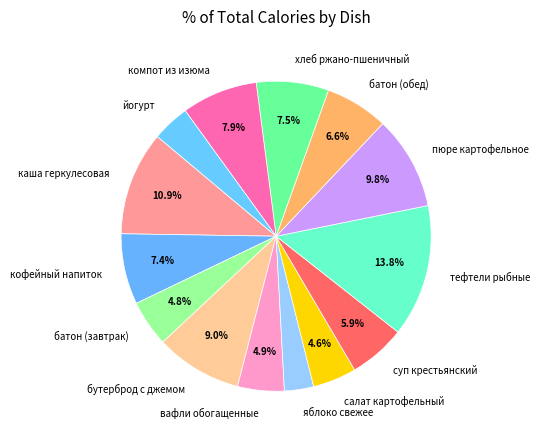

Combined, do батон (завтрак) and батон (обед) account for over 50%?

No